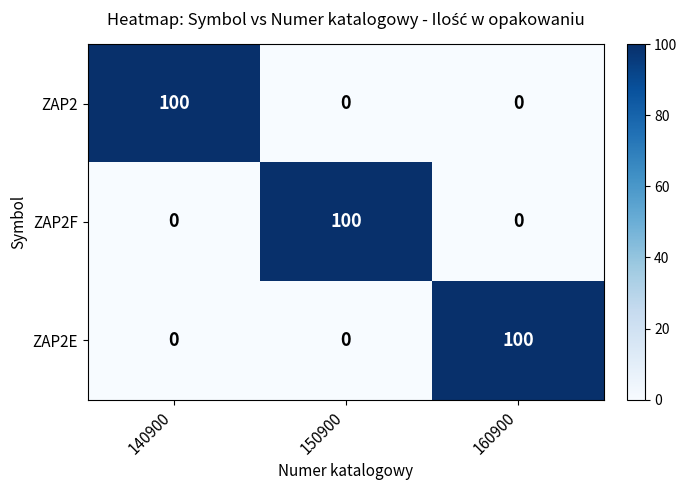

At how many categories does at least one series exceed 61?

3